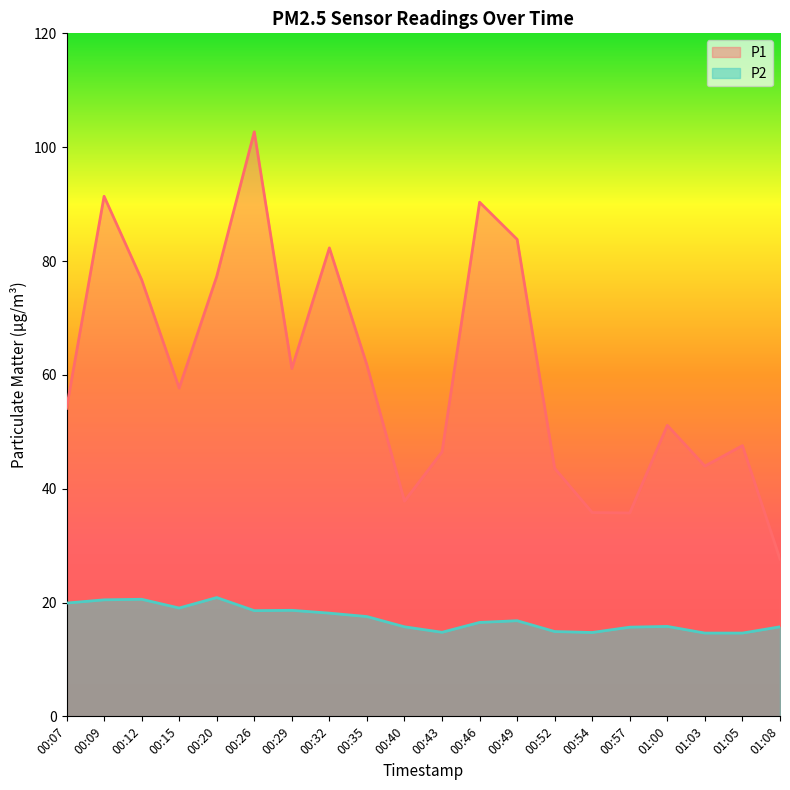

Does the chart have visible grid lines?

No